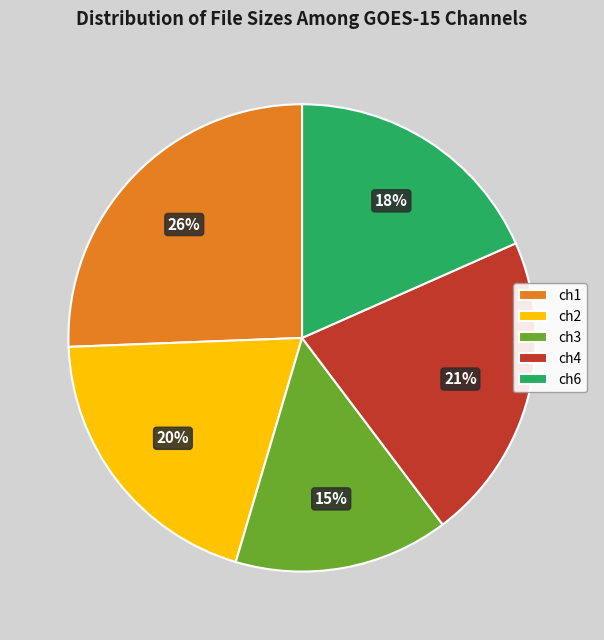

To the nearest percent, what percentage of the pie is ch1?

26%